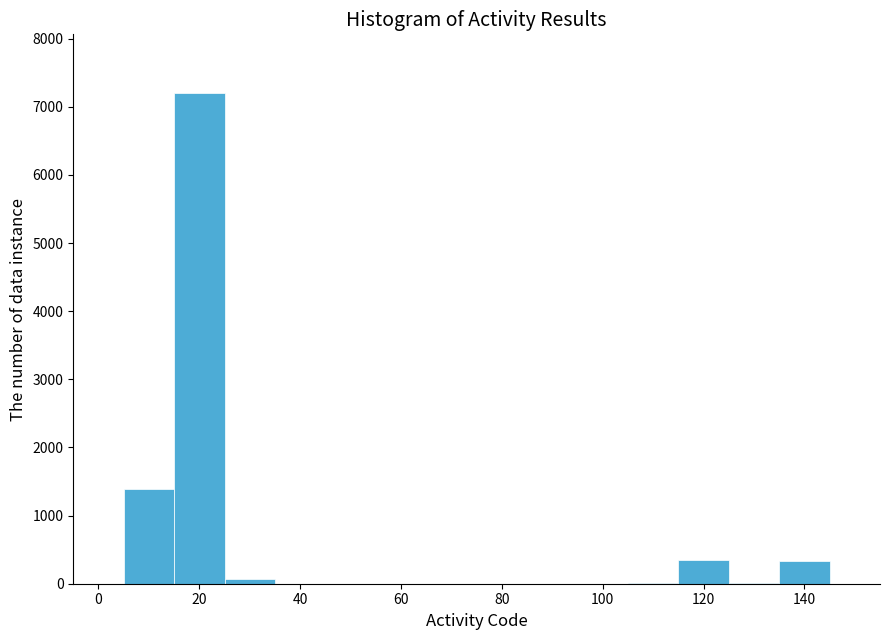

Reading left to right, transcribe this chart: for each bar, give the range it covers on the x-axis and its height. Neither the bar edges nor the heights are printed on the chart, so give them approximately, as read against the axes.

5 to 15: 1400
15 to 25: 7200
25 to 35: under 100
35 to 45: 0
45 to 55: 0
55 to 65: 0
65 to 75: under 100
75 to 85: 0
85 to 95: 0
95 to 105: 0
105 to 115: under 100
115 to 125: 400
125 to 135: under 100
135 to 145: 300